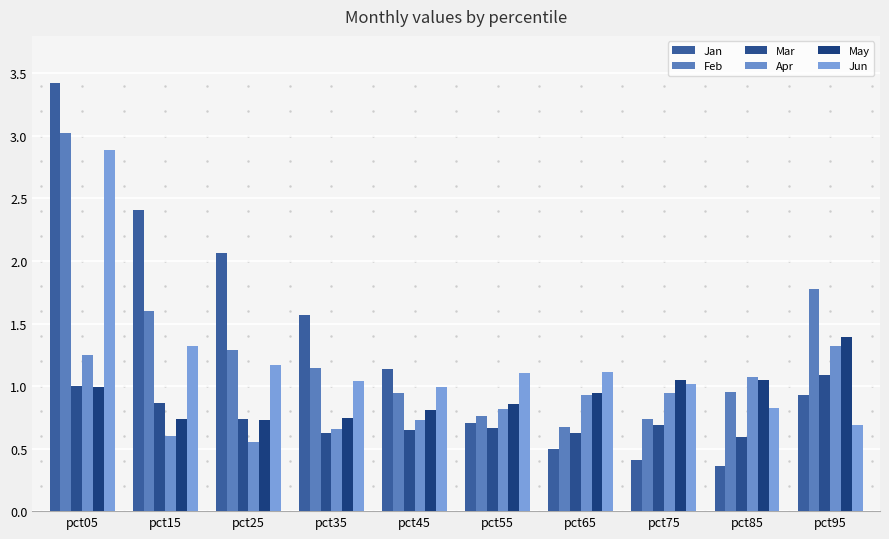

What is the difference between the Feb values at pct55 and pct45?

0.2